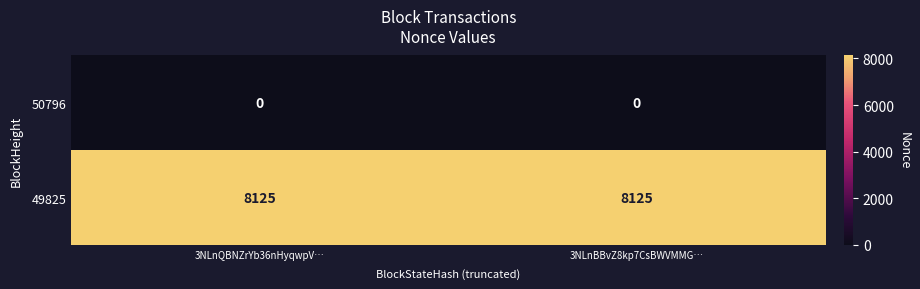

The 50796 series shows 0 at 3NLnQBNZrYb36nHyqwpV…. True or false?

True